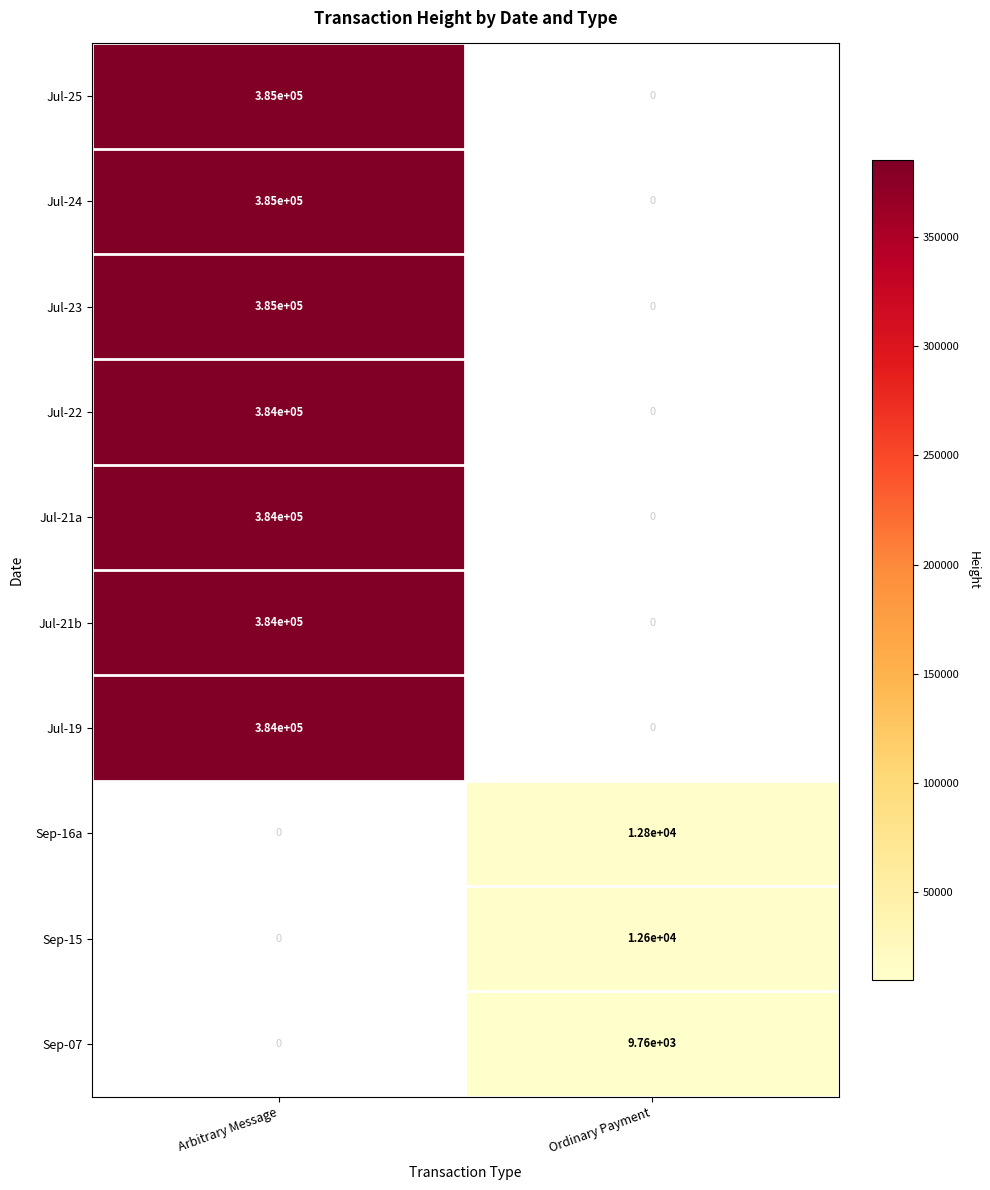

True or false: Jul-23 has a value of 626340.3 at Arbitrary Message.

False